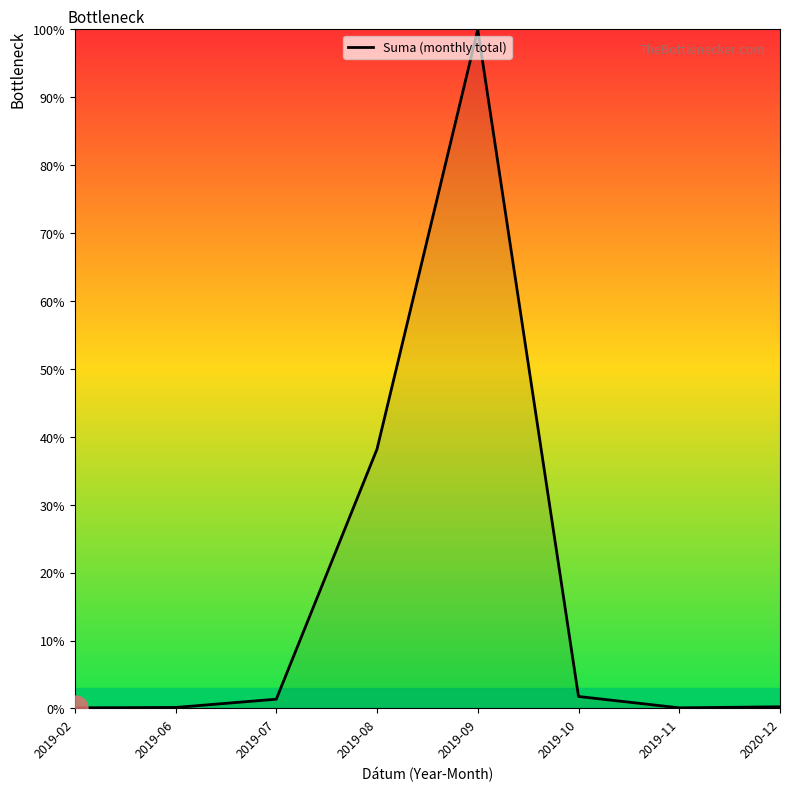

What is the maximum value shown in the chart?

100.0